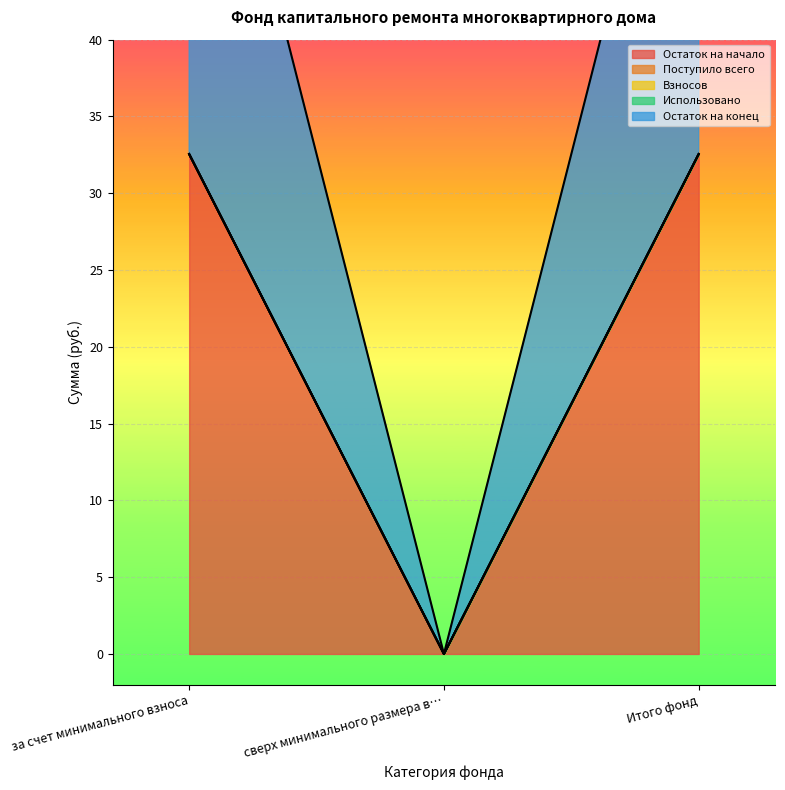

At which label does Взносов reach its peak?

за счет минимального взноса